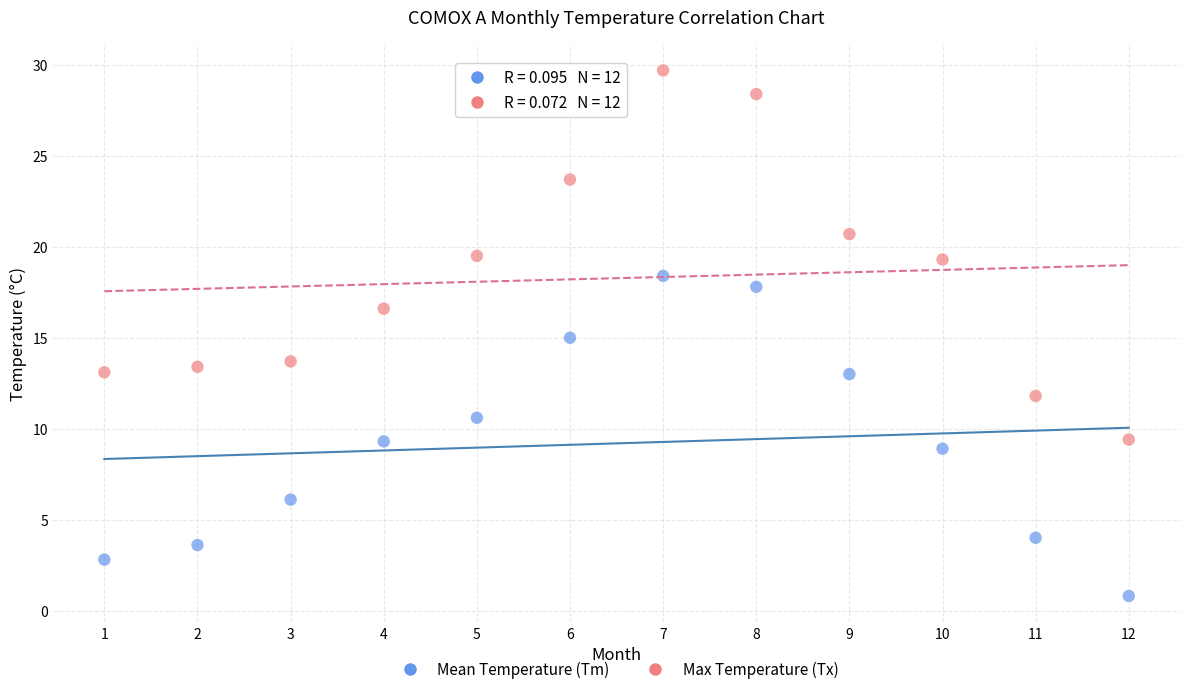

Across all data points, what is the range of X values (max minus min)?

11.0